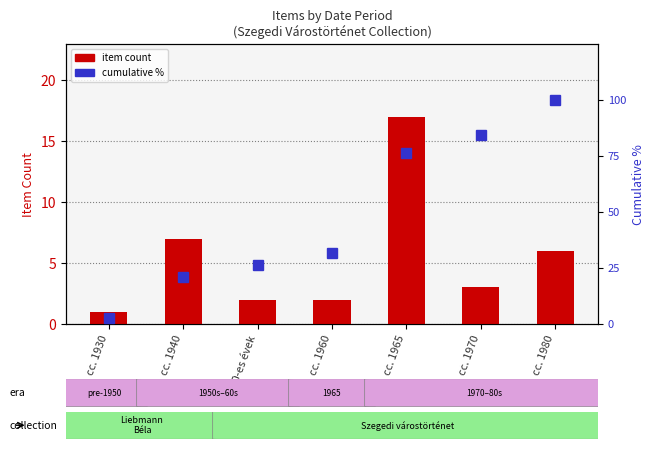

Is the value of item count at cc. 1930 greater than the value of cumulative % at cc. 1940?

No